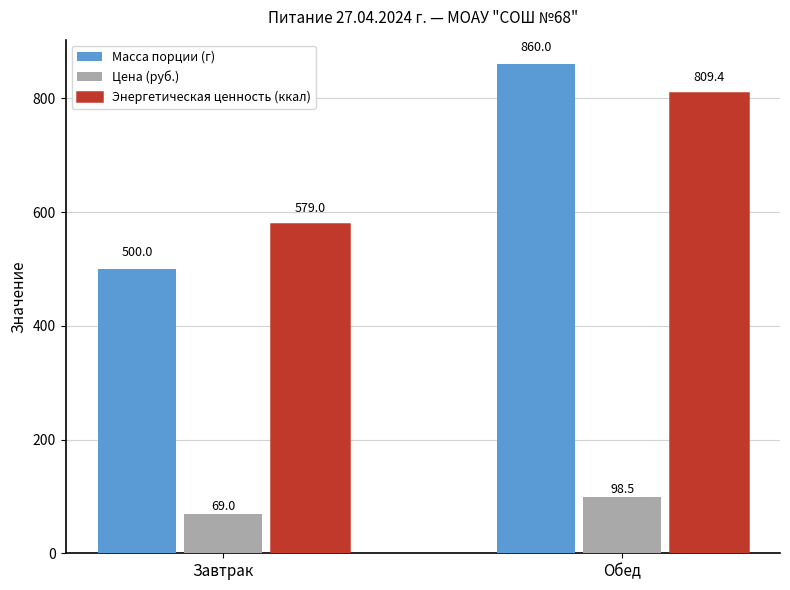

Between Завтрак and Обед, which series saw the biggest shift?

Масса порции (г)